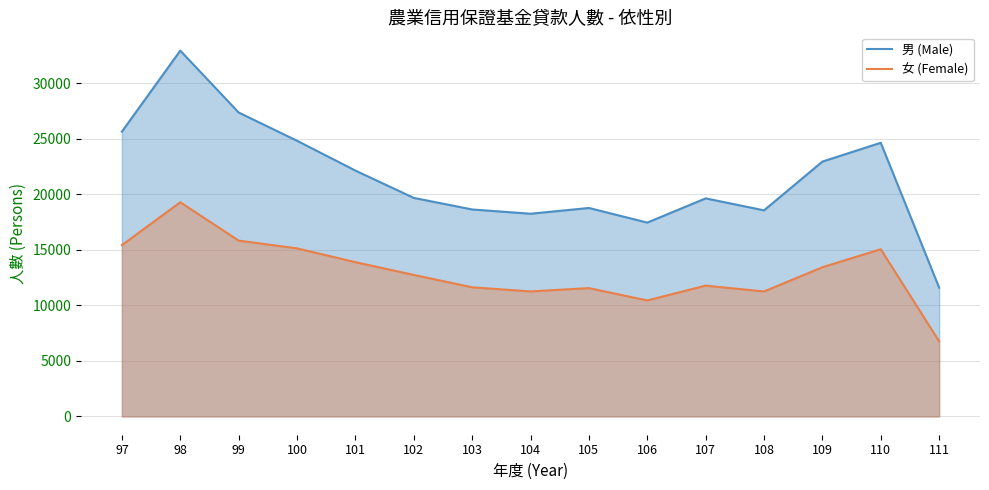

What is the smallest value displayed?

6758